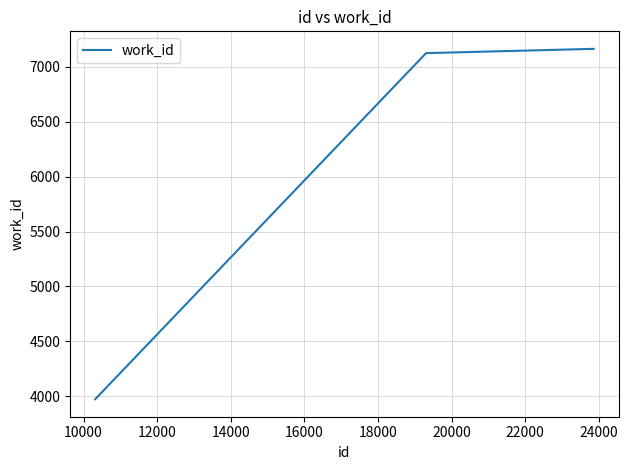

What is the average value?

6087